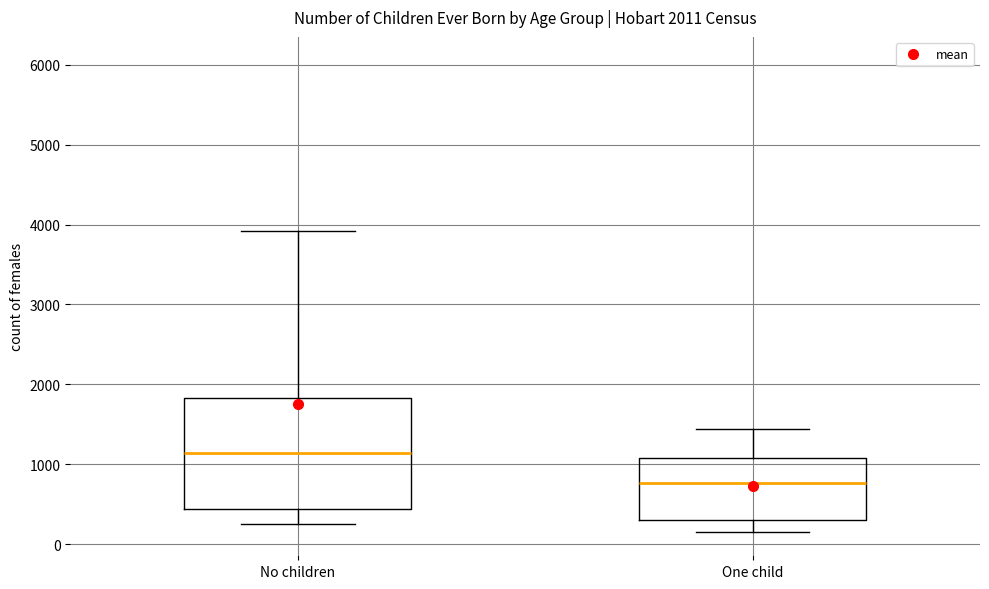

Which box has the highest median line?

No children